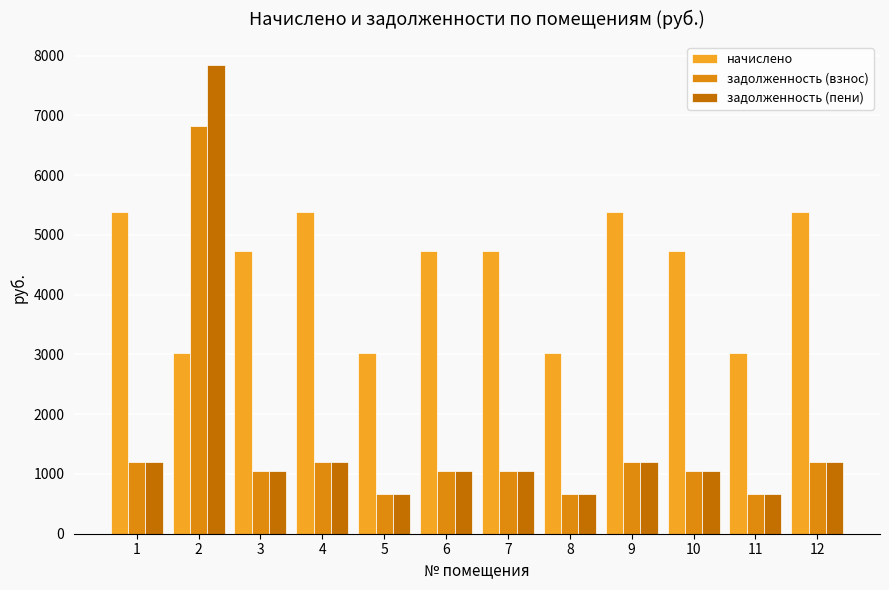

Which label corresponds to the largest value in the chart?

2